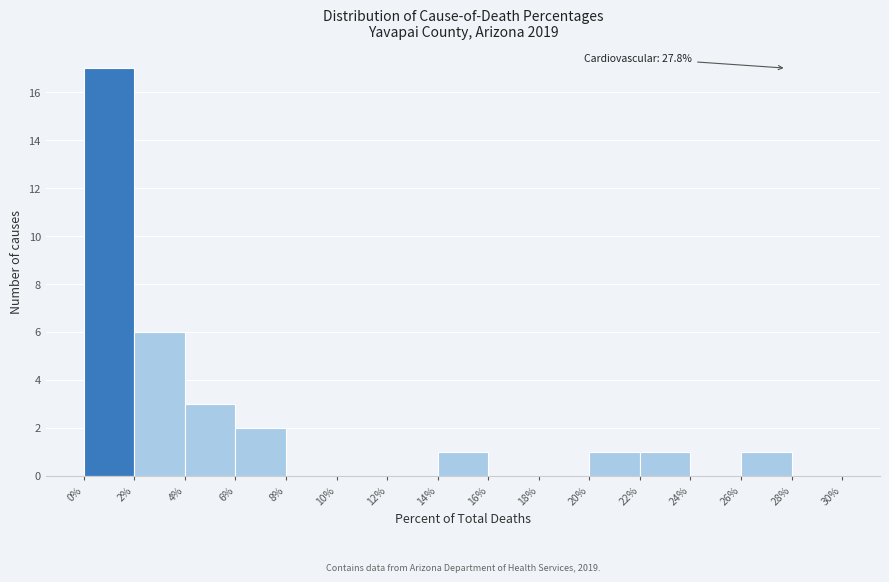

Which range on the x-axis has the tallest bar?

0% to 2%